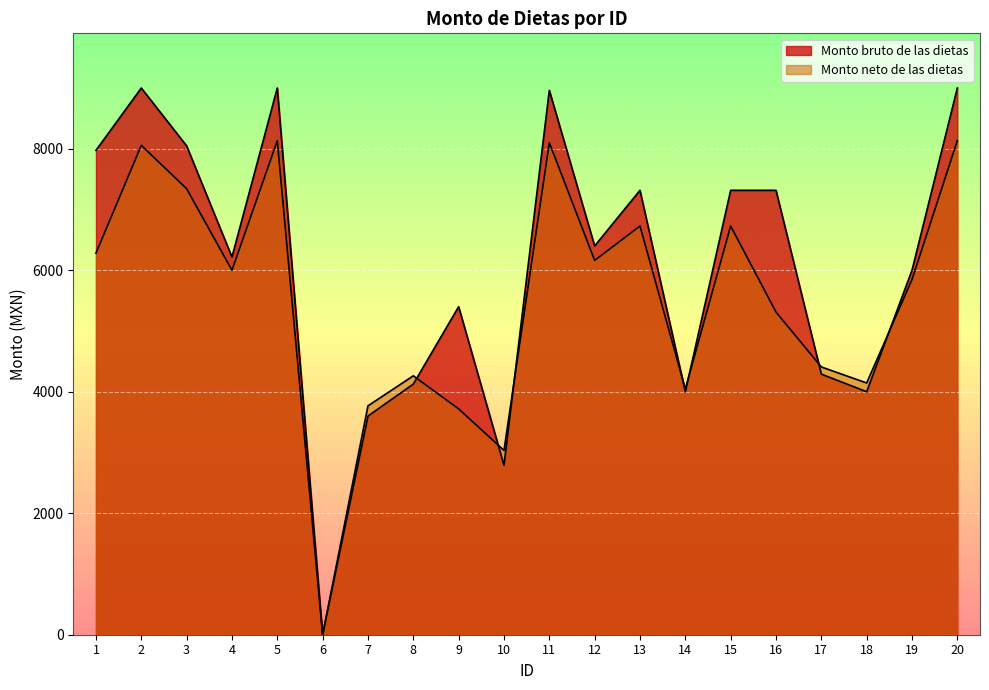

Where is Monto bruto de las dietas nearest to the value 4500?

17